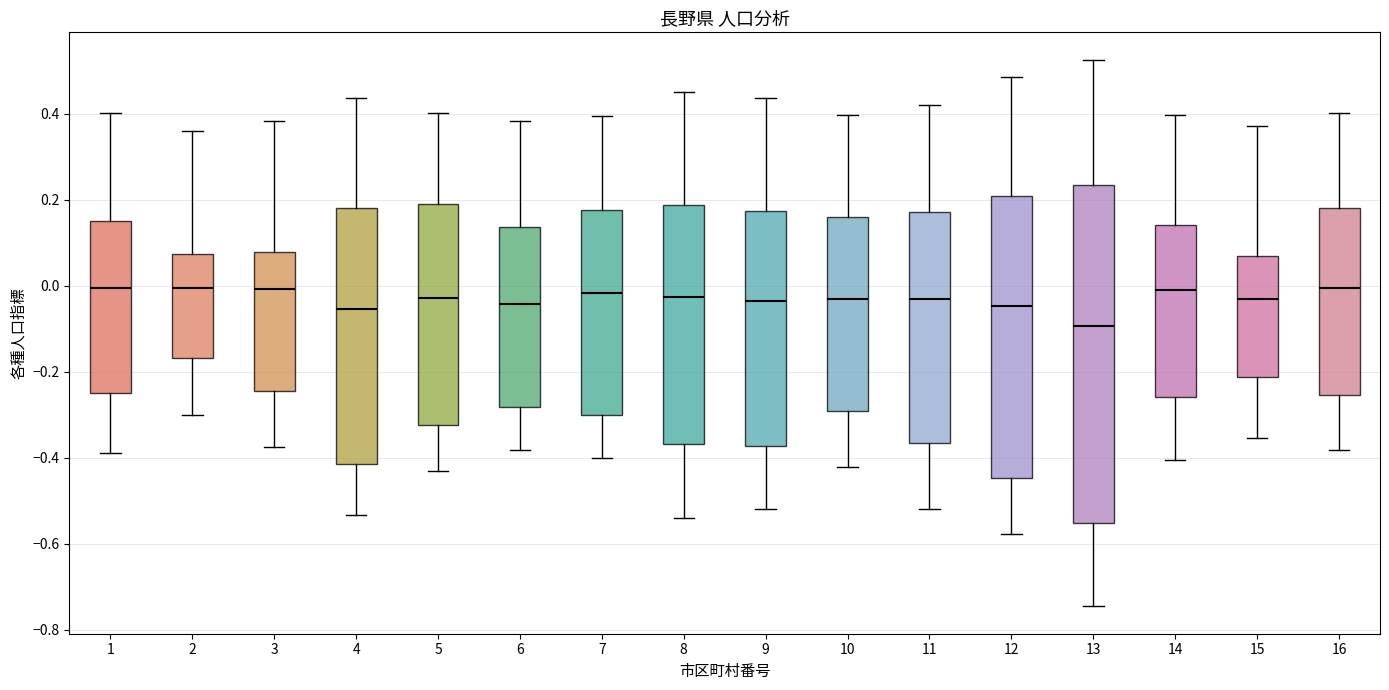

Where is the upper edge of the box at x = 15 on the y-axis? The values are not printed on the chart, so give them approximately, as read against the axis.

0.06